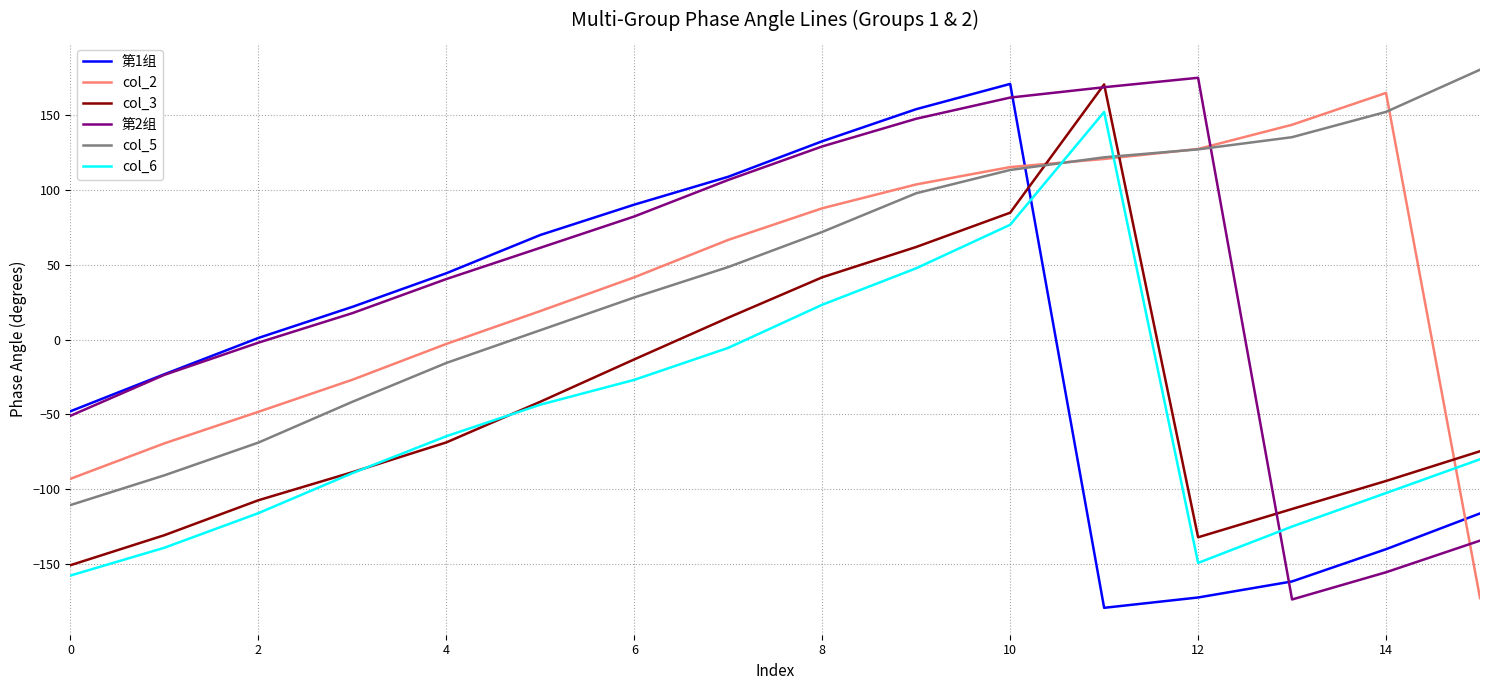

Which series has the widest spread of values?

第1组